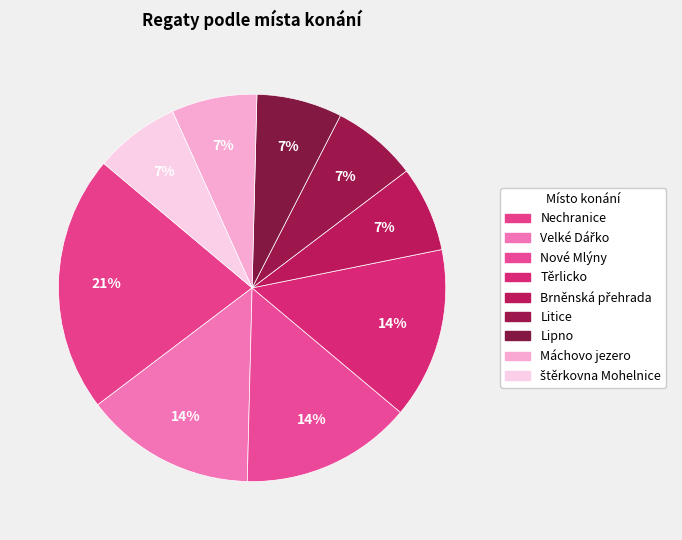

To the nearest percent, what is the difference between the largest and smallest slice percentages?

14%